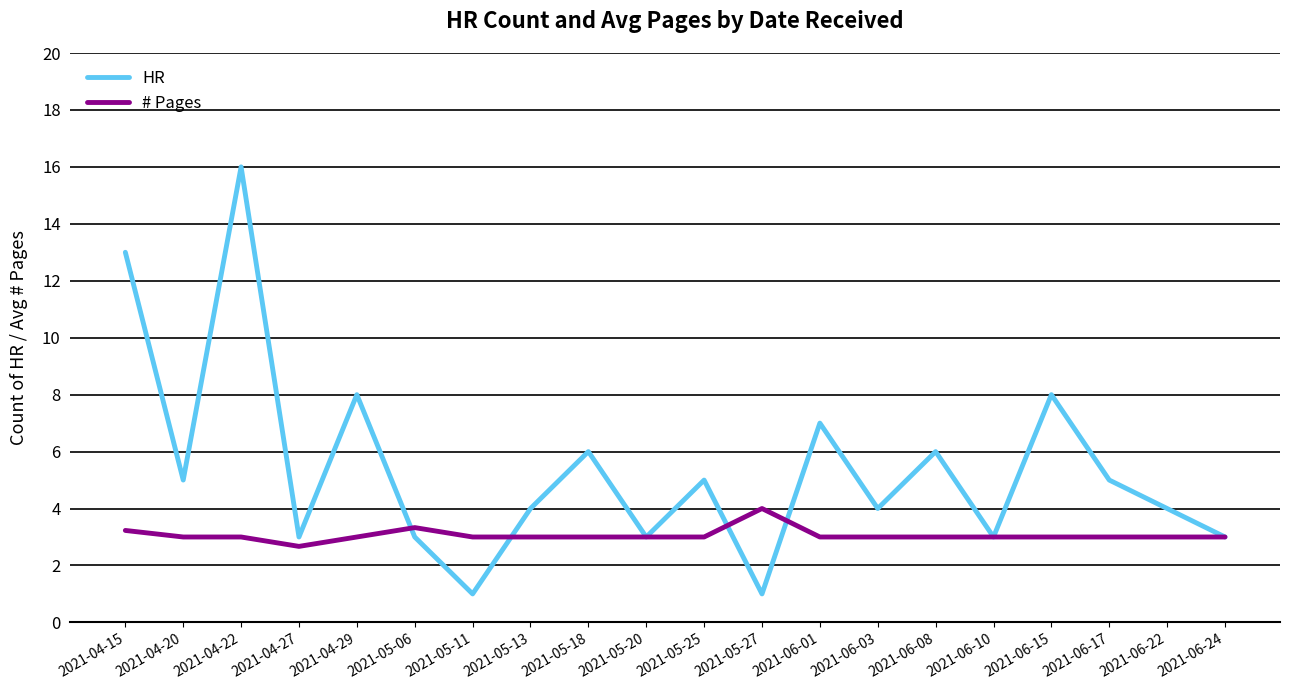

Is it true that # Pages equals 1.8 at 2021-06-24?

False